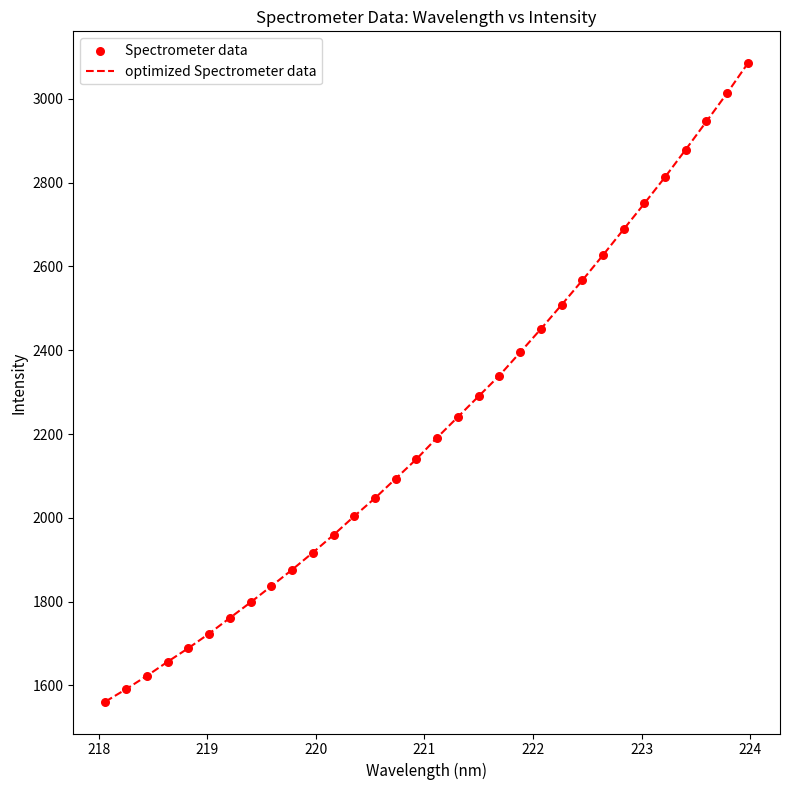

What is the minimum value shown in the chart?

1561.5